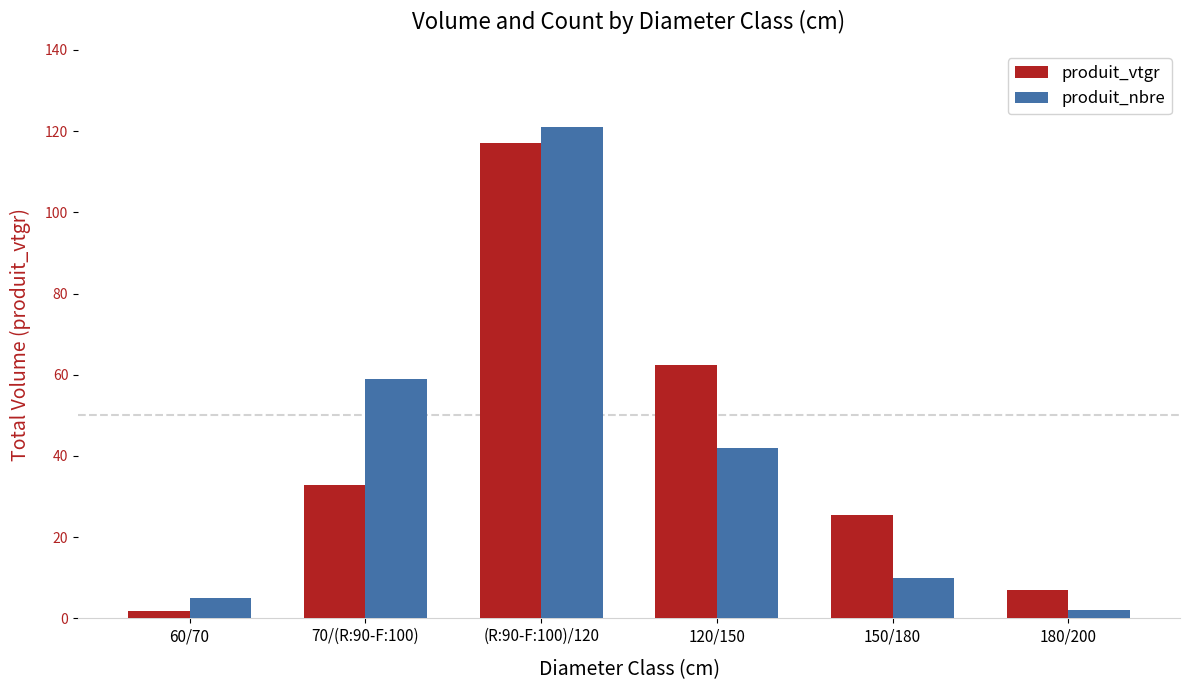

How many values in the produit_vtgr series exceed 32?

3